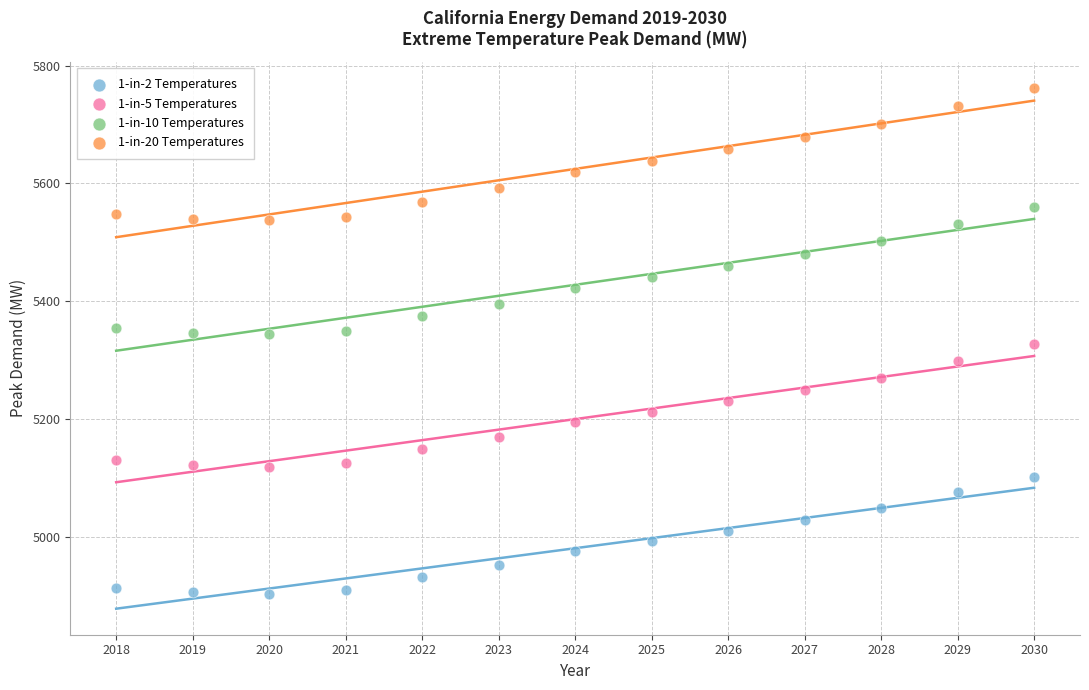

Which series has the largest Y range (max minus min)?

1-in-20 Temperatures